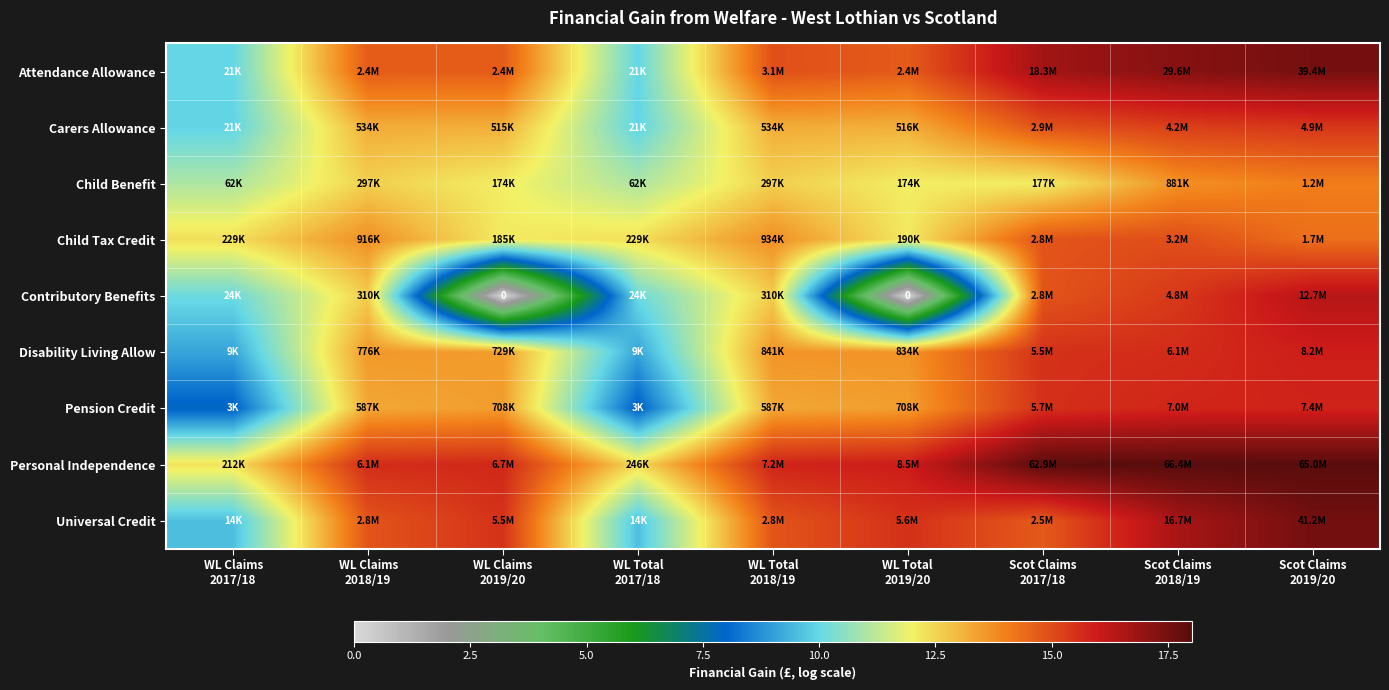

The Disability Living Allow series shows 5.7 at WL Total 2018/19. True or false?

False